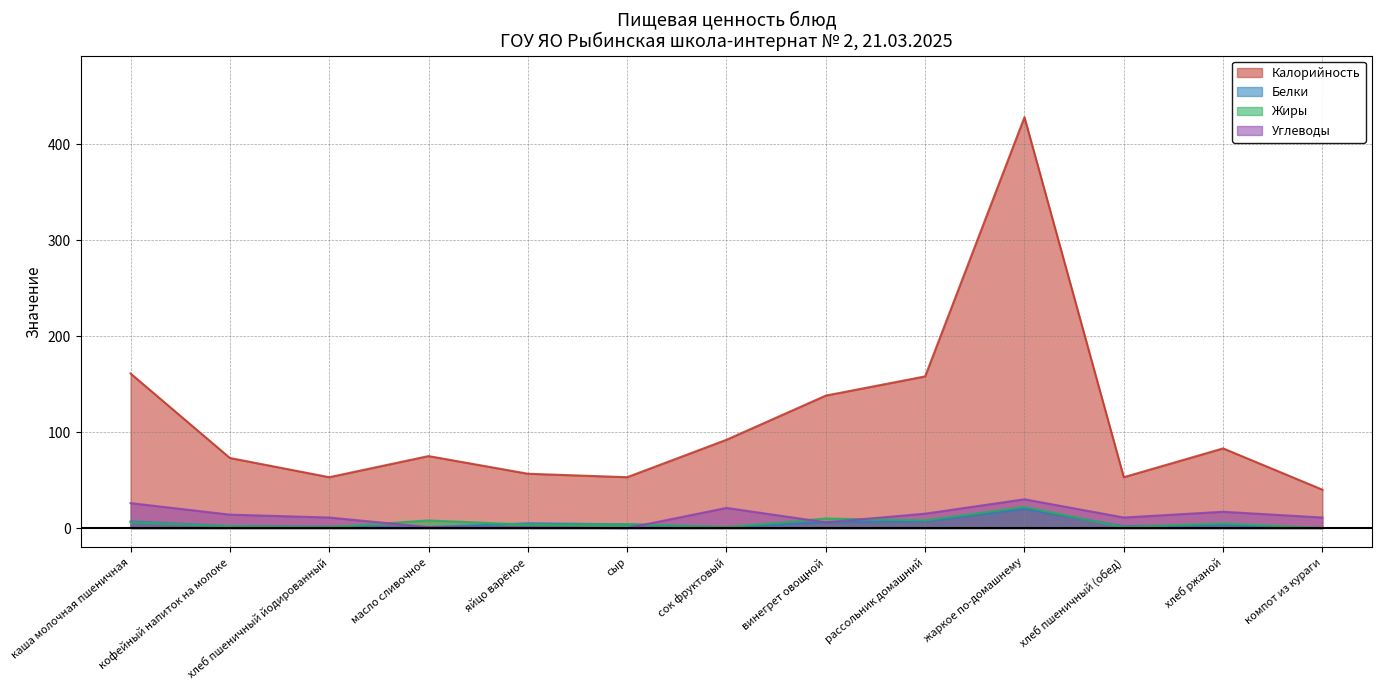

What position from the right is масло сливочное?

10